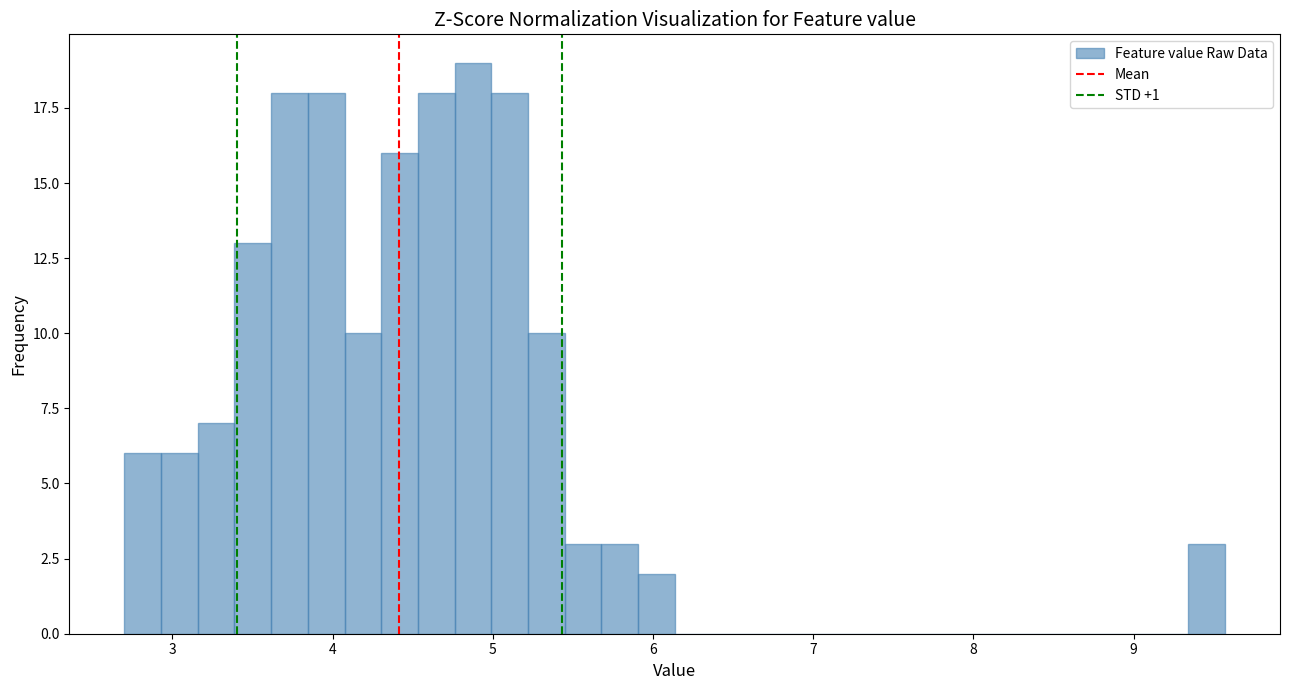

Around what value on the x-axis is the tallest bar? Give the approximate position of its centre, as read against the axis.

4.9